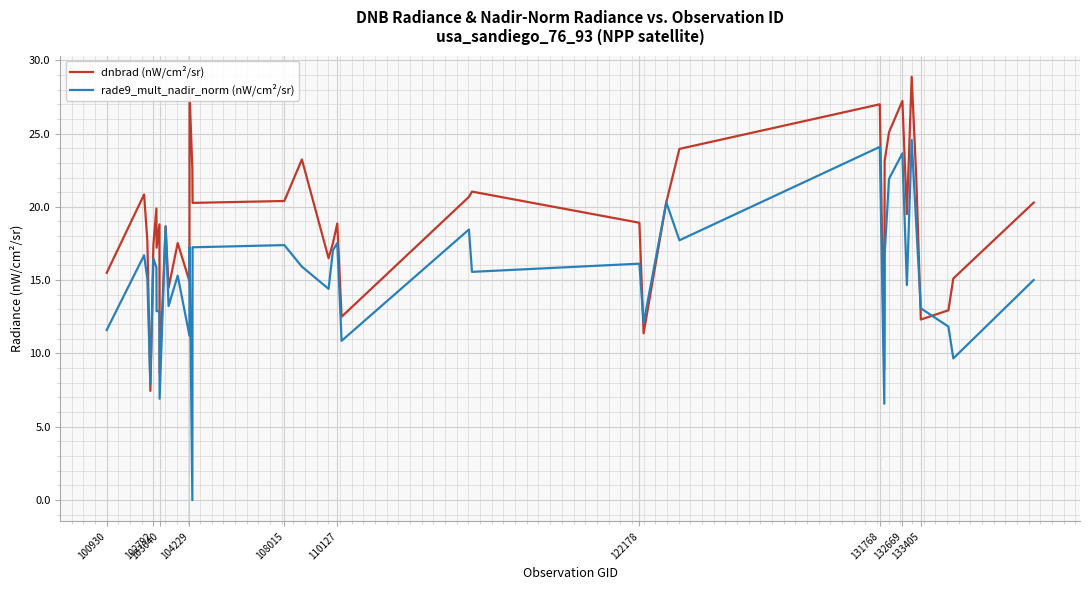

What is the minimum value for dnbrad (nW/cm²/sr)?

7.4